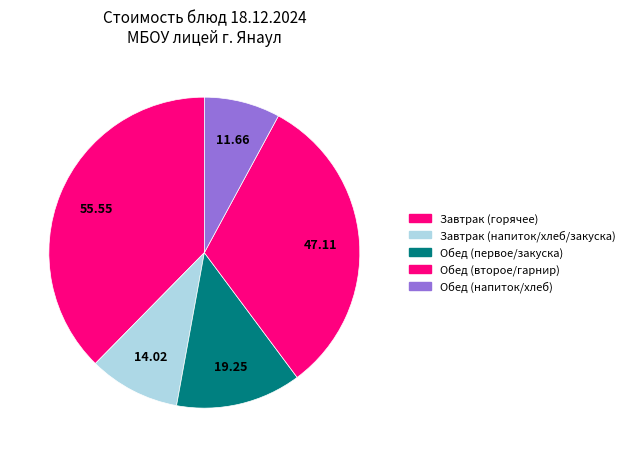

How many slices are in this pie chart?

5